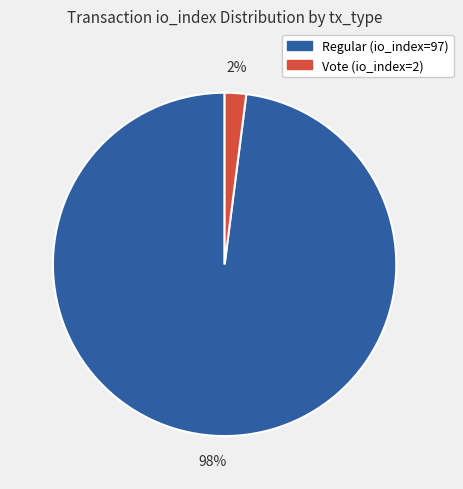

Rank the categories by value from highest to lowest.

Regular (io_index=97), Vote (io_index=2)